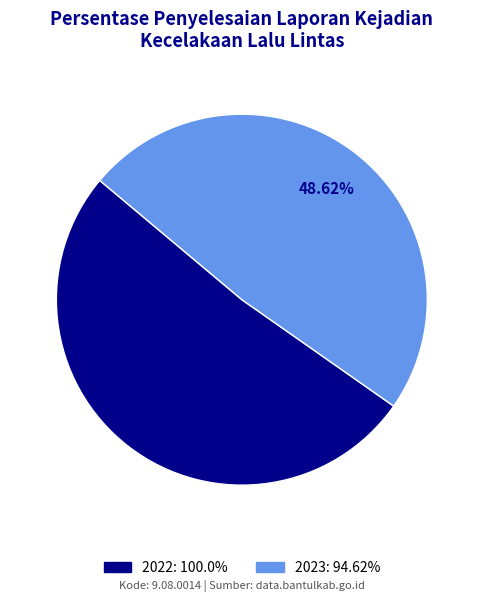

The 2023 slice represents 36% of the pie. True or false?

False